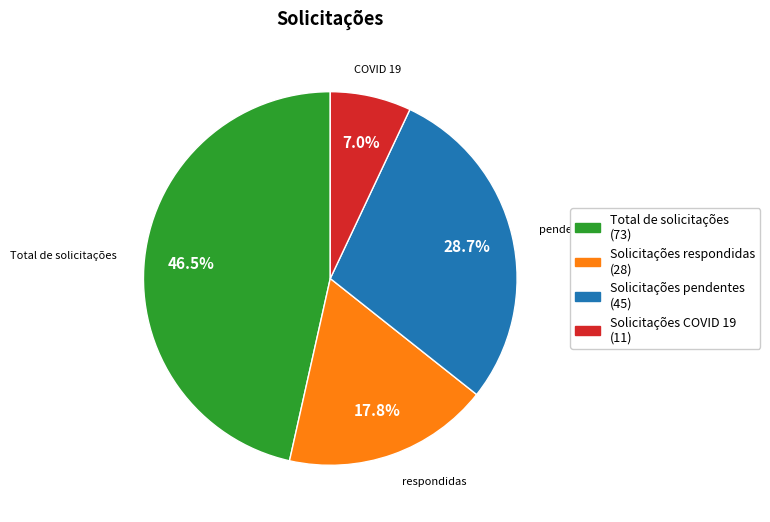

Combined, do Solicitações COVID 19 and Solicitações respondidas account for over 50%?

No